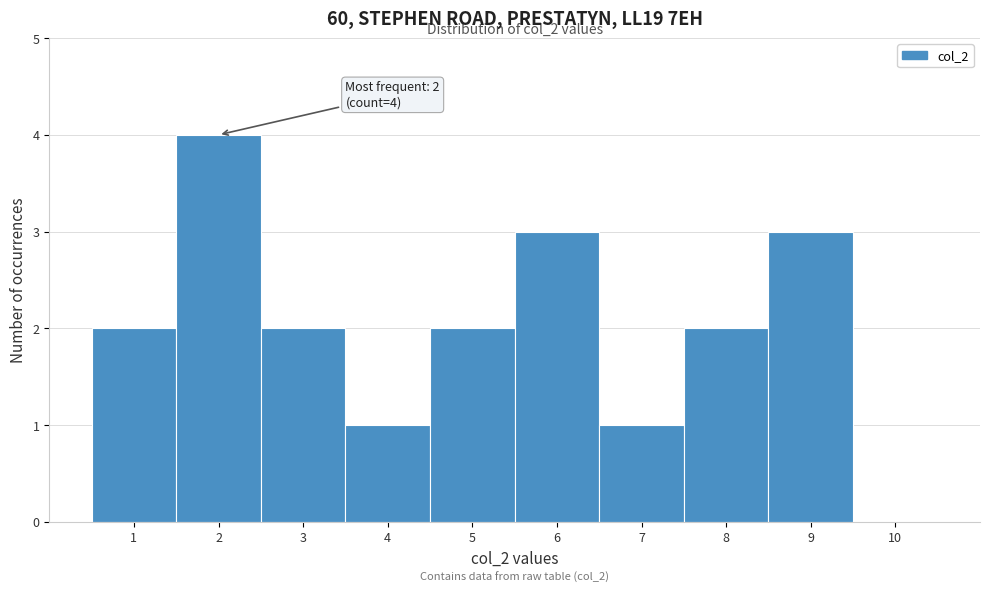

Over which range of the x-axis is the bar tallest?

1.5 to 2.5